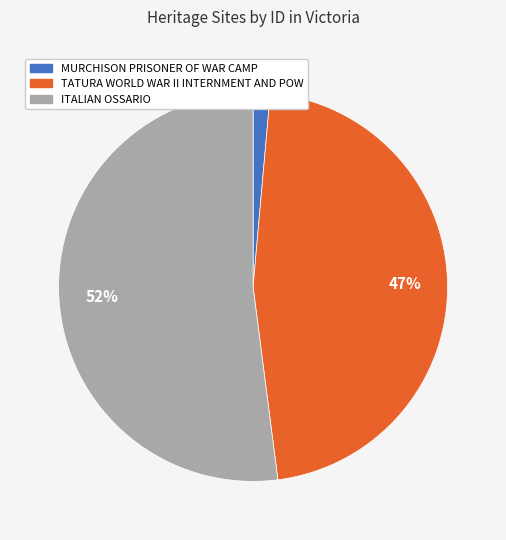

Which slice is the smallest?

MURCHISON PRISONER OF WAR CAMP